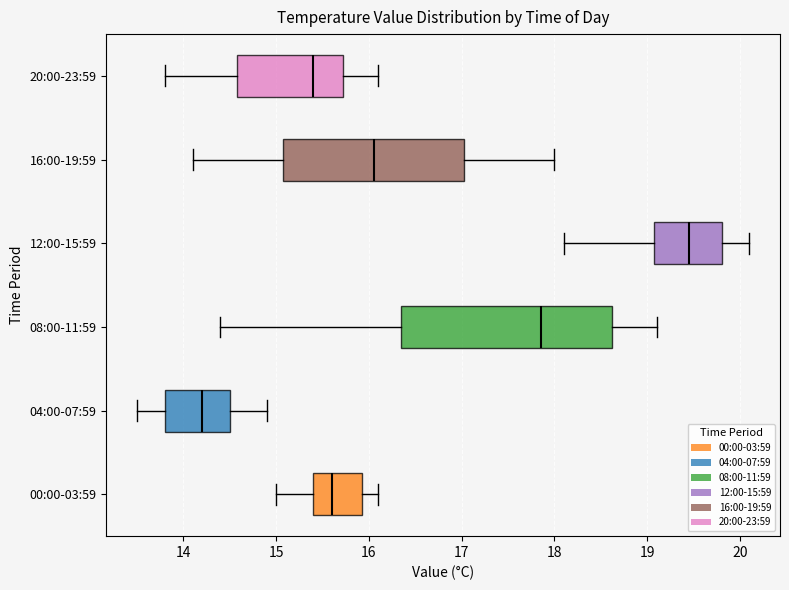

Which box has the furthest to the right median line?

12:00-15:59